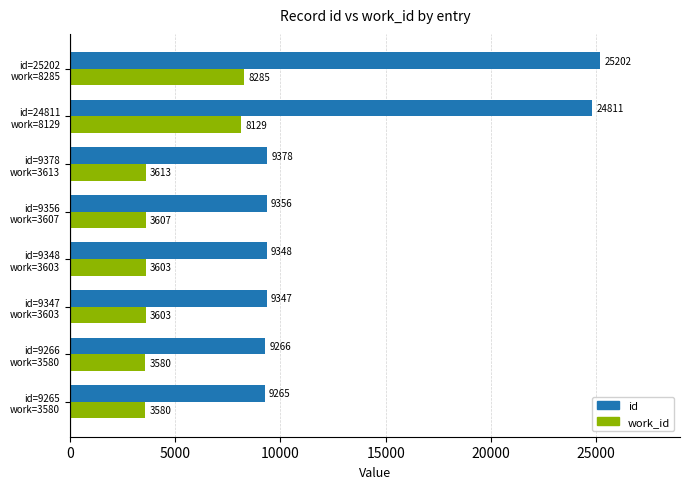

List the series in order of their overall mean, highest first.

id, work_id